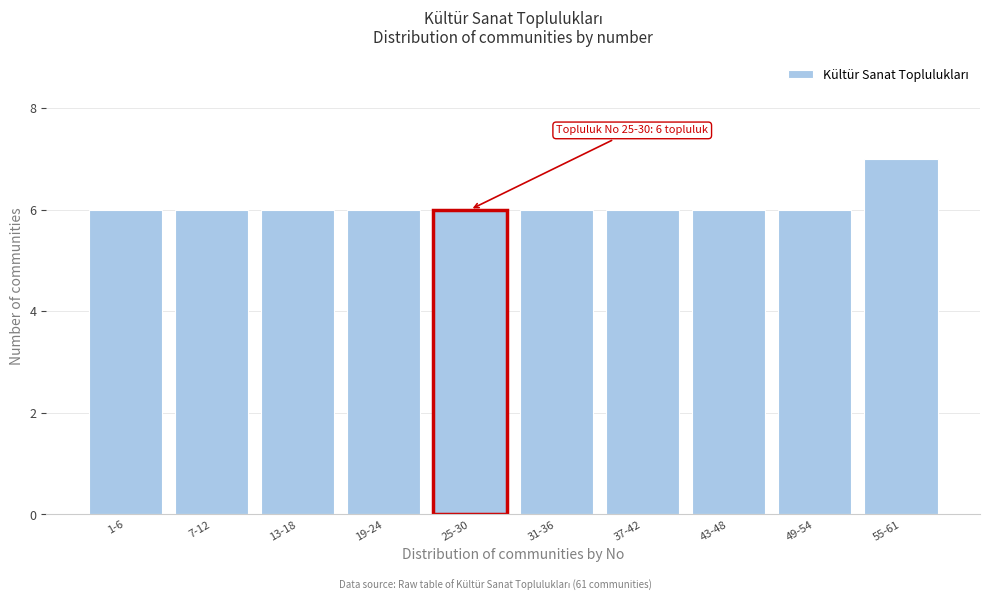

Reading left to right, what are all the values shown in this chart?

1-6=6	7-12=6	13-18=6	19-24=6	25-30=6	31-36=6	37-42=6	43-48=6	49-54=6	55-61=7